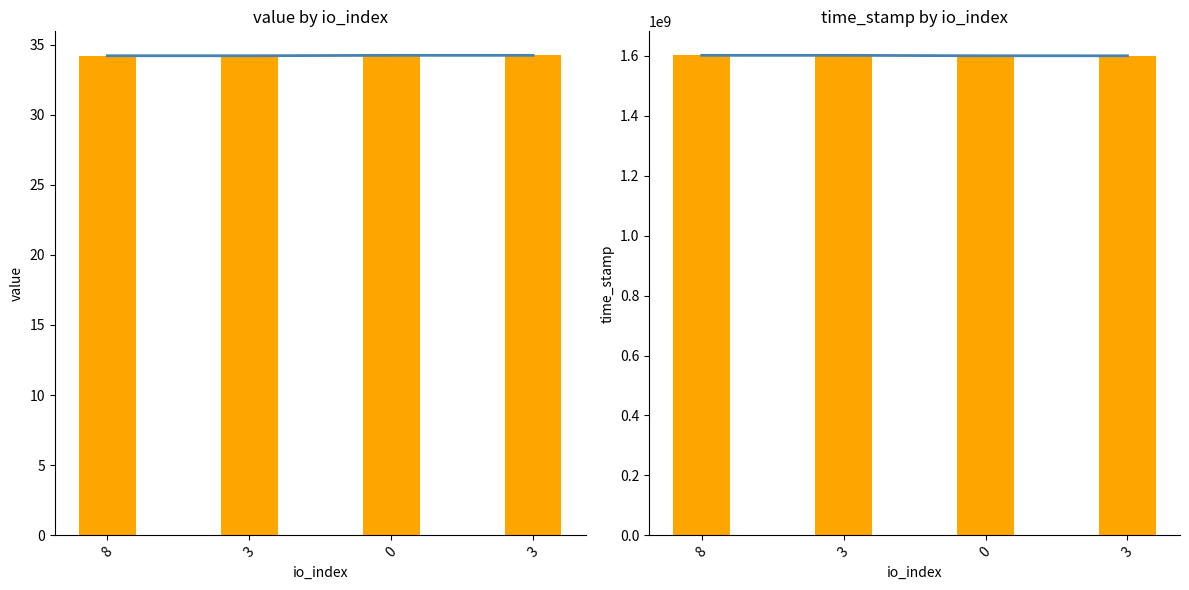

Which series has the largest range (max minus min)?

time_stamp (line)